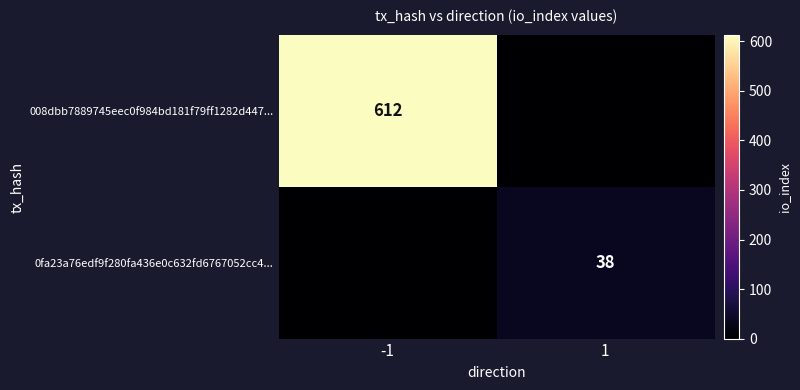

What is the difference between the highest and lowest values at -1?

612